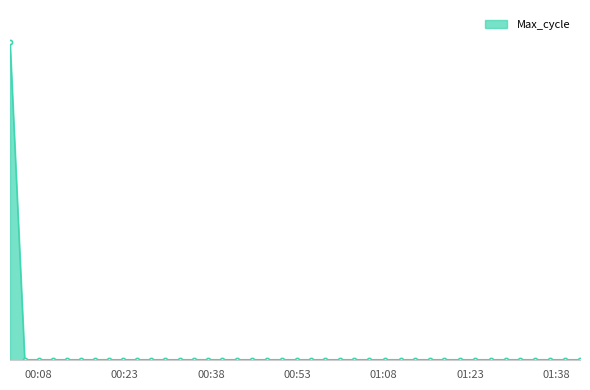

Does the chart have visible grid lines?

No